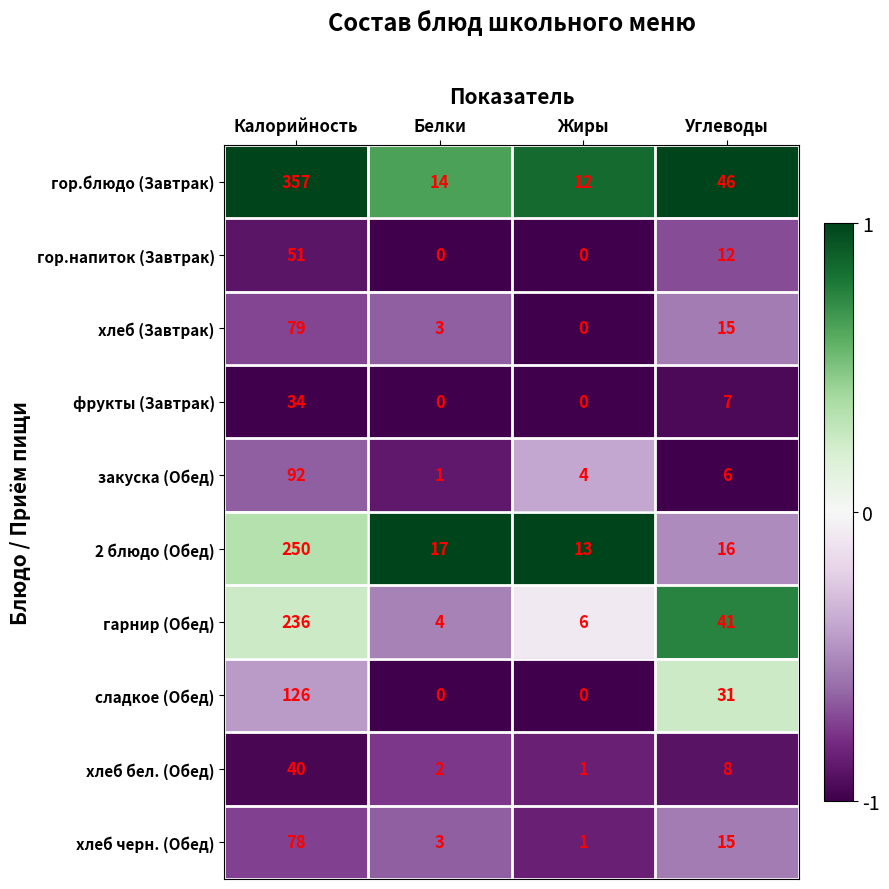

At which label does хлеб (Завтрак) first exceed 15?

Калорийность